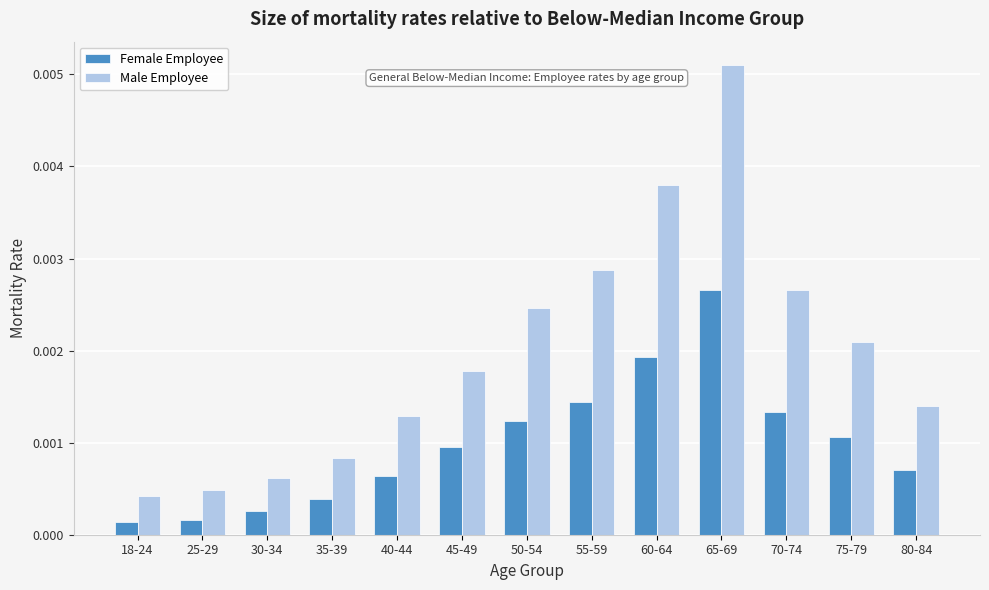

Rank the series by their average value, from lowest to highest.

Female Employee, Male Employee